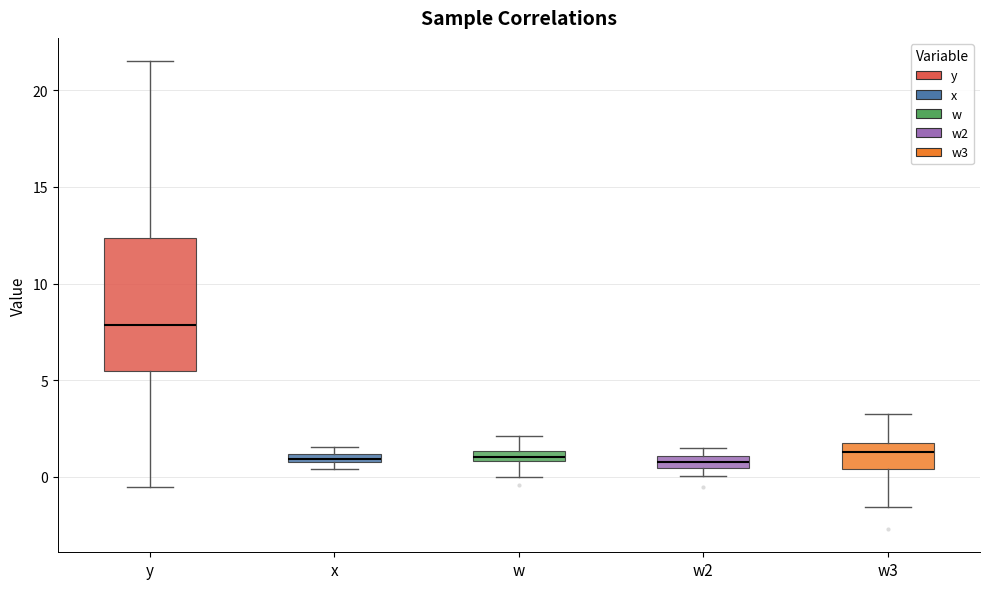

Comparing the boxes themselves (not the whiskers), which one is the tallest?

y